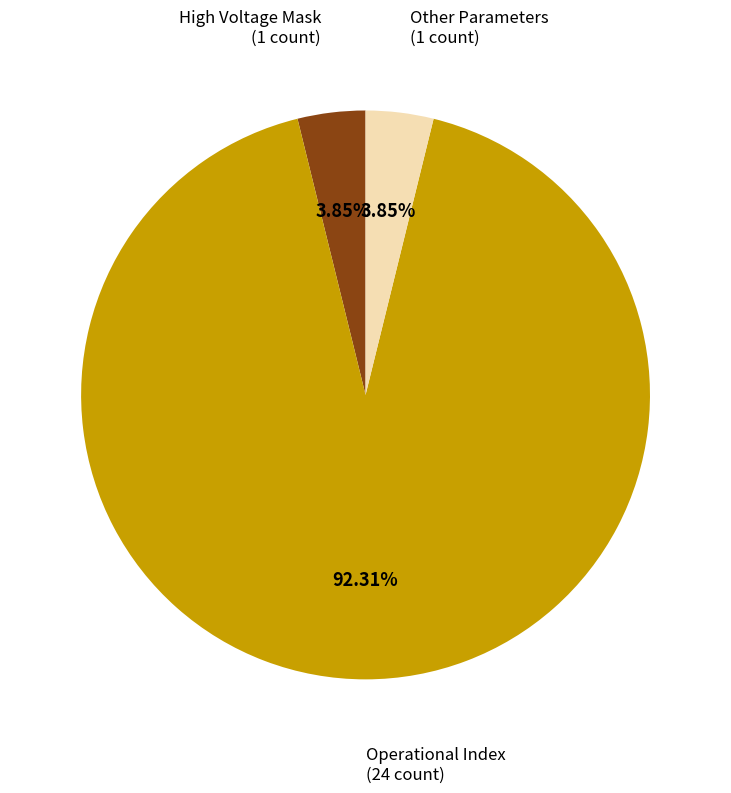

Is there any slice that represents more than half of the pie?

Yes